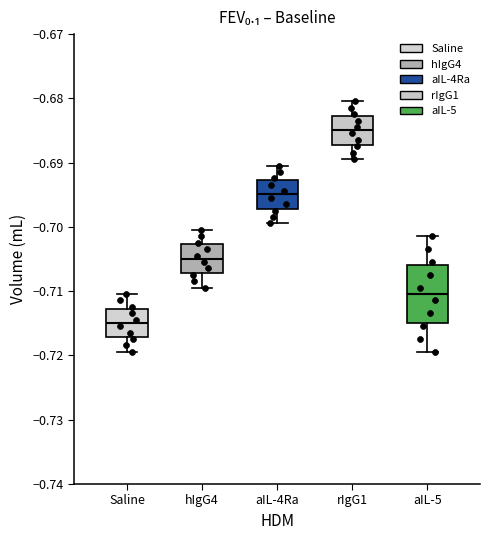

Which box is the tallest, from its lower edge to its upper edge?

aIL-5